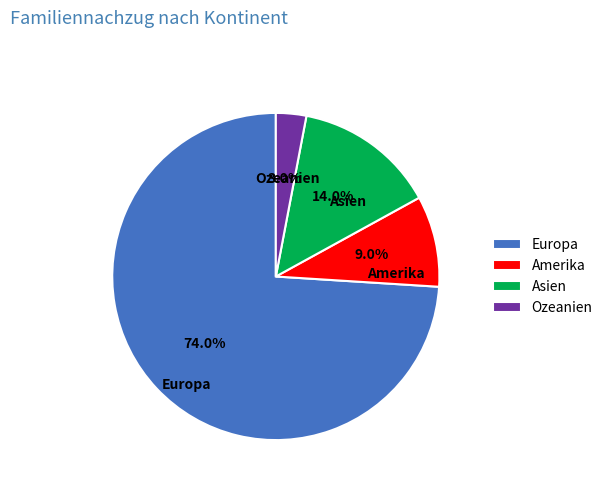

Which category has the smallest portion of the pie?

Ozeanien